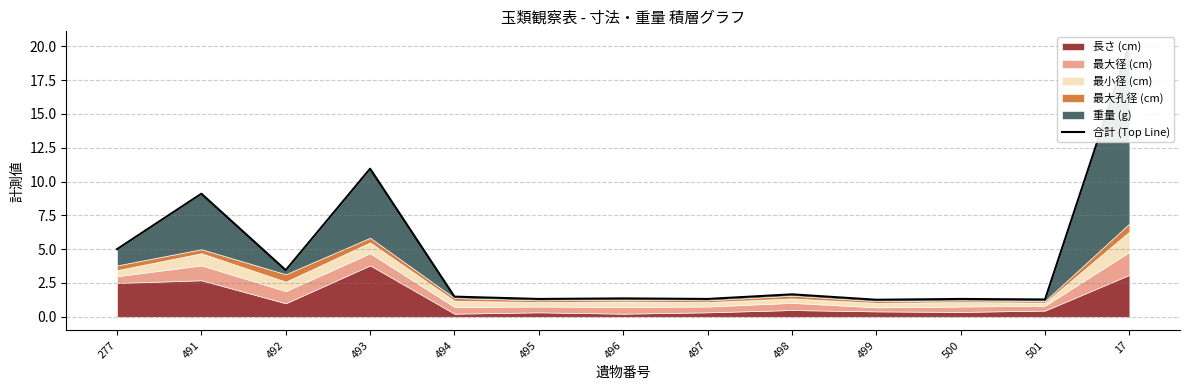

Rank the categories by value from lowest to highest.

499, 501, 495, 497, 500, 496, 494, 498, 492, 277, 491, 493, 17